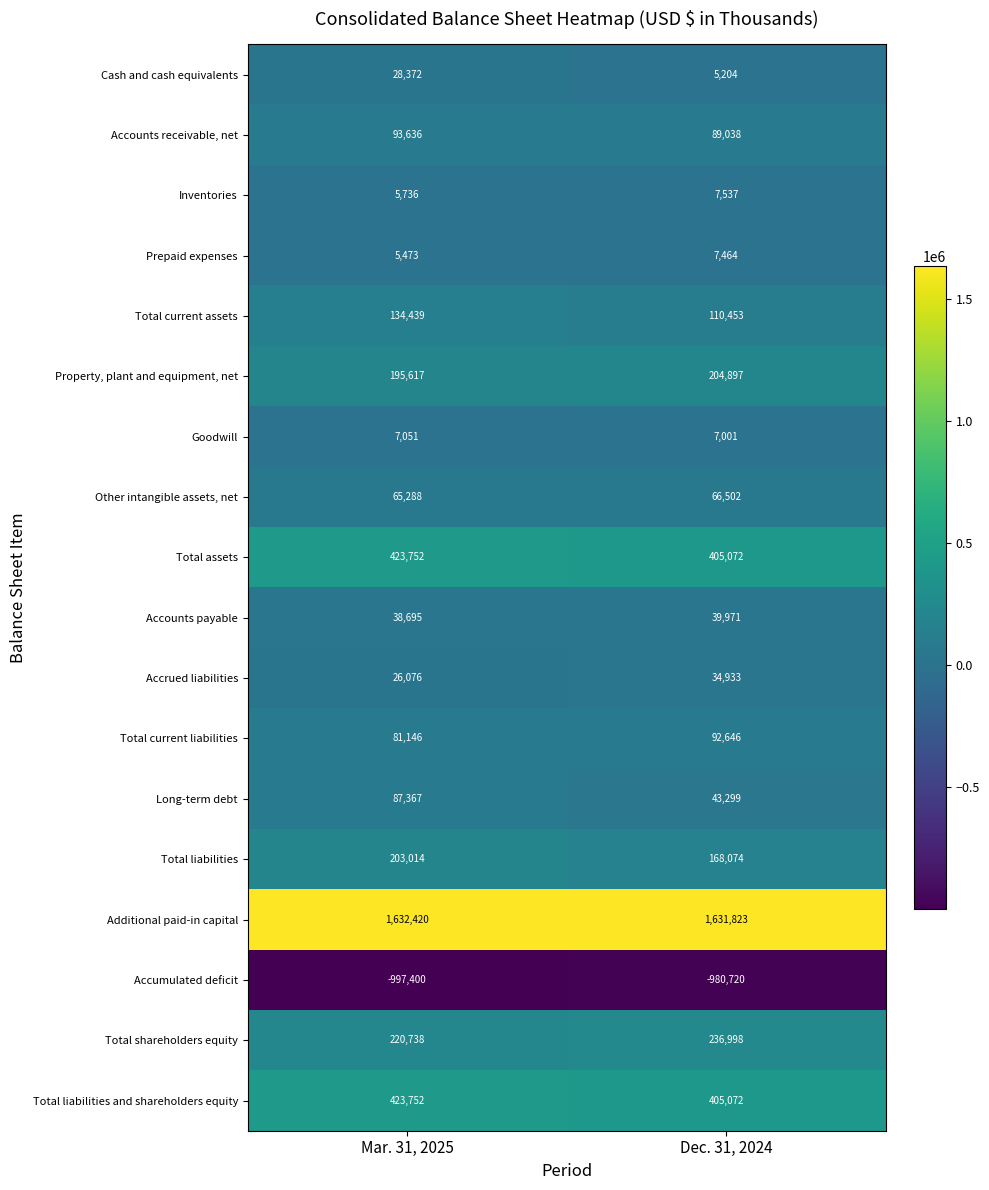

What is the sum of the Total liabilities values at Dec. 31, 2024 and Mar. 31, 2025?

371088